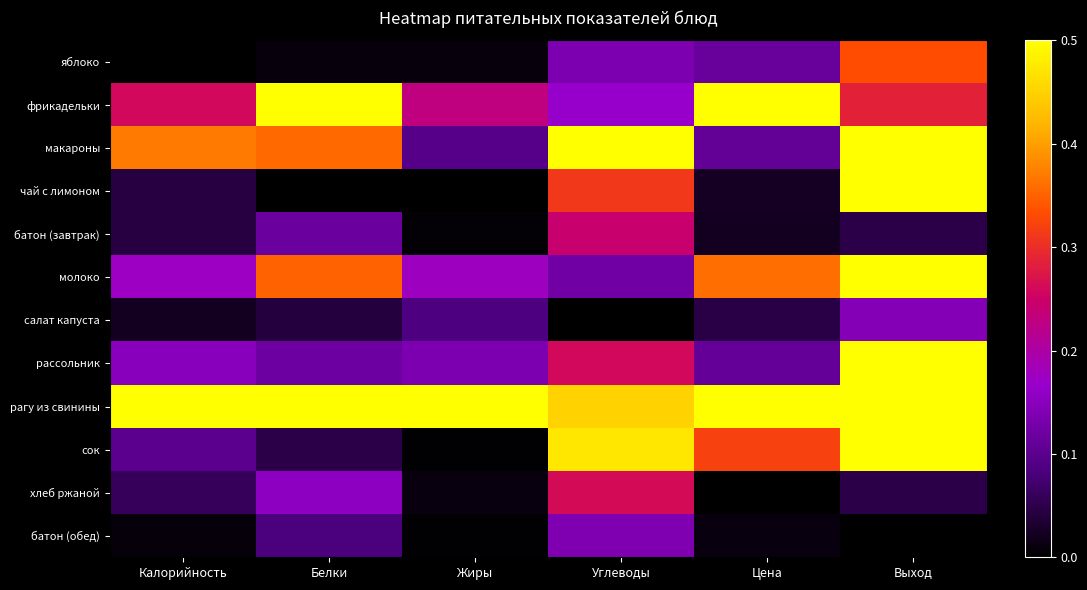

Between Выход and Жиры, which is larger?

Выход